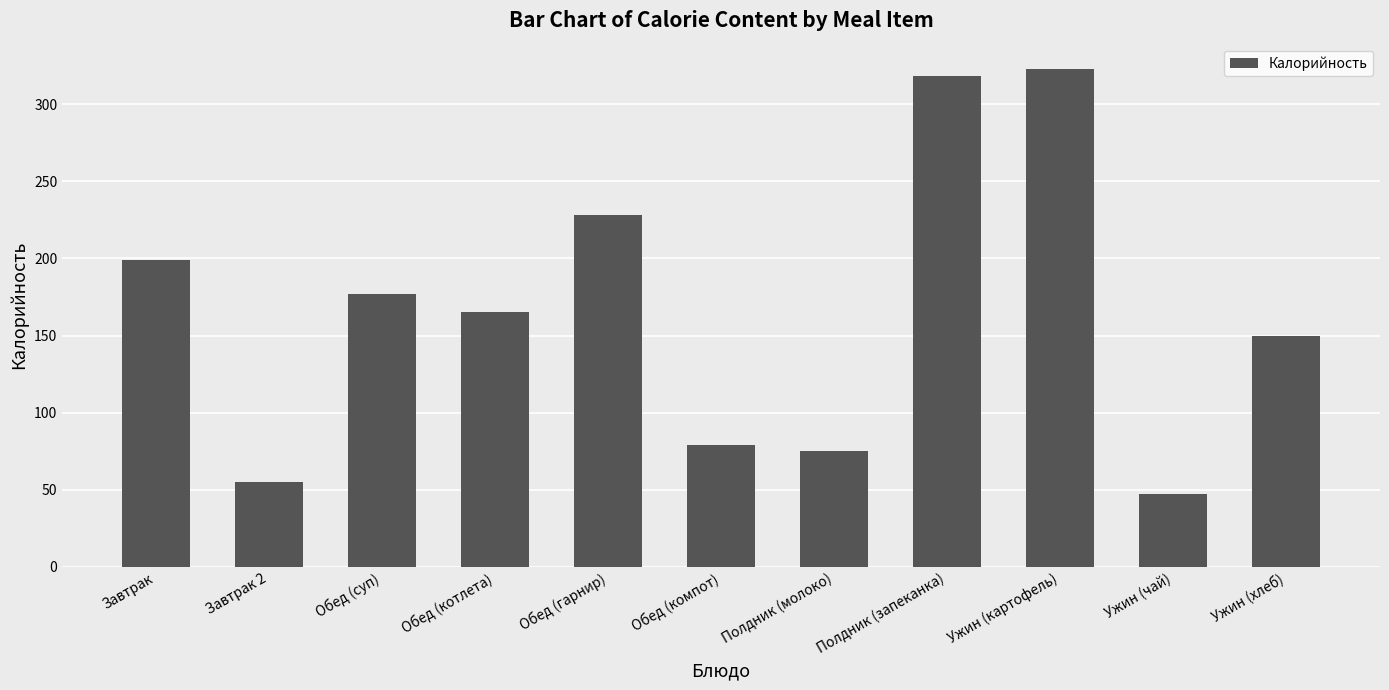

Does the chart contain any negative values?

No